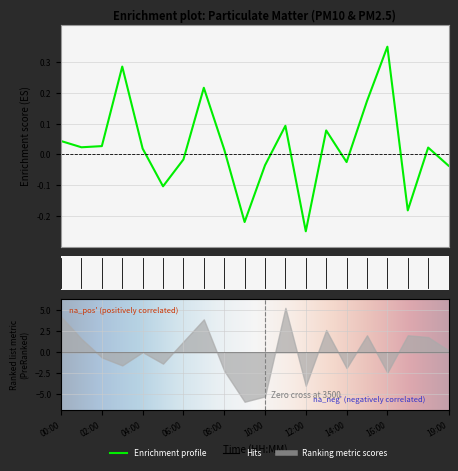

How many lines are shown in the chart?

1